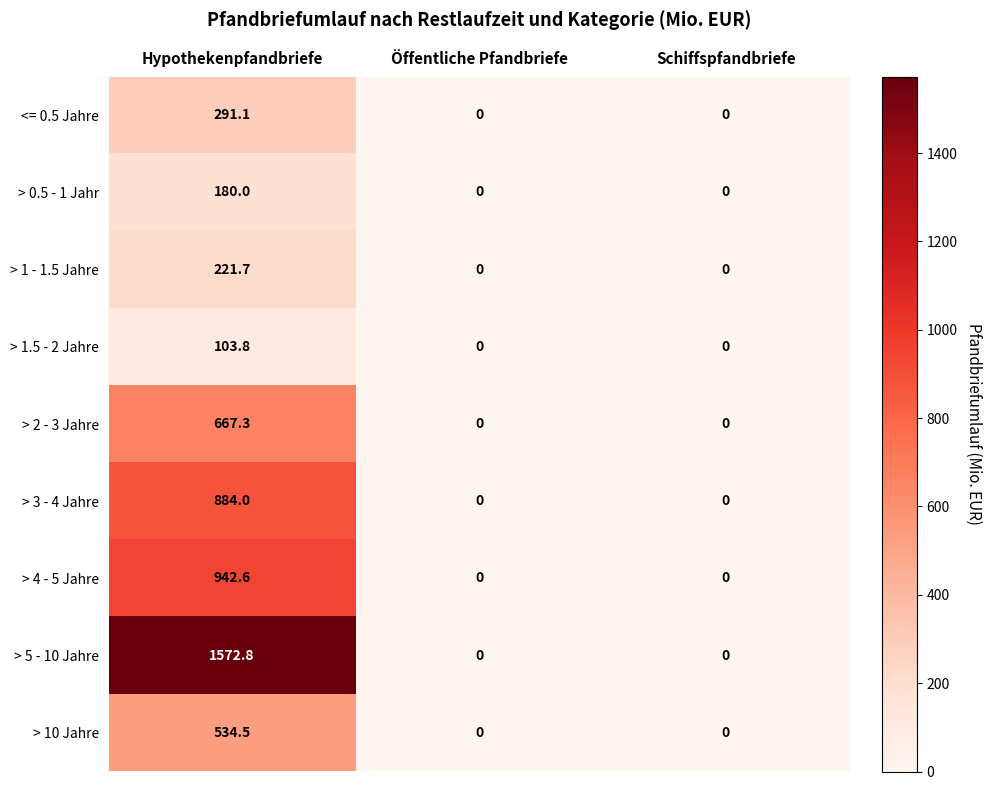

How many data points in > 5 - 10 Jahre are above 0?

1